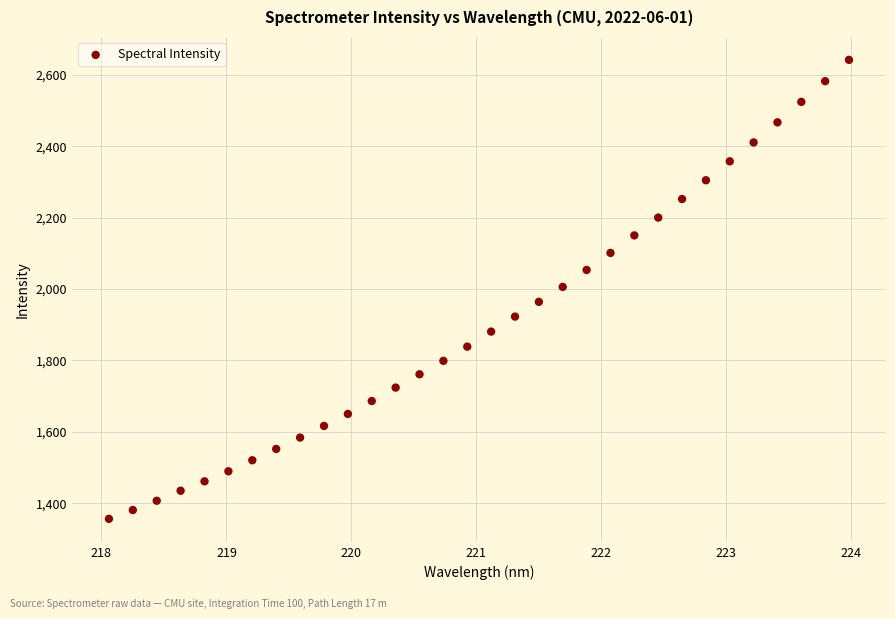

What is the range of Y values (max minus min)?

1285.6